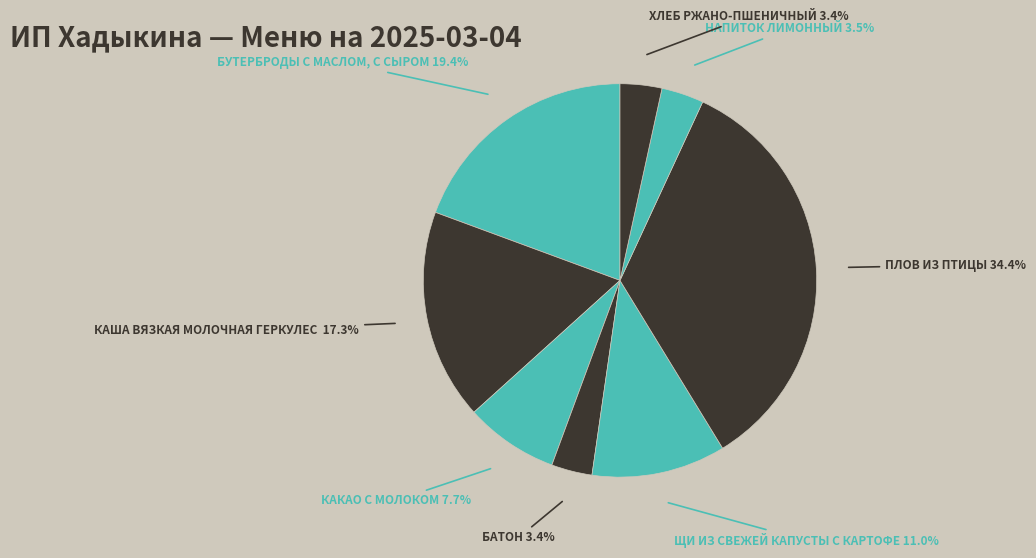

How many segments does this pie chart have?

8